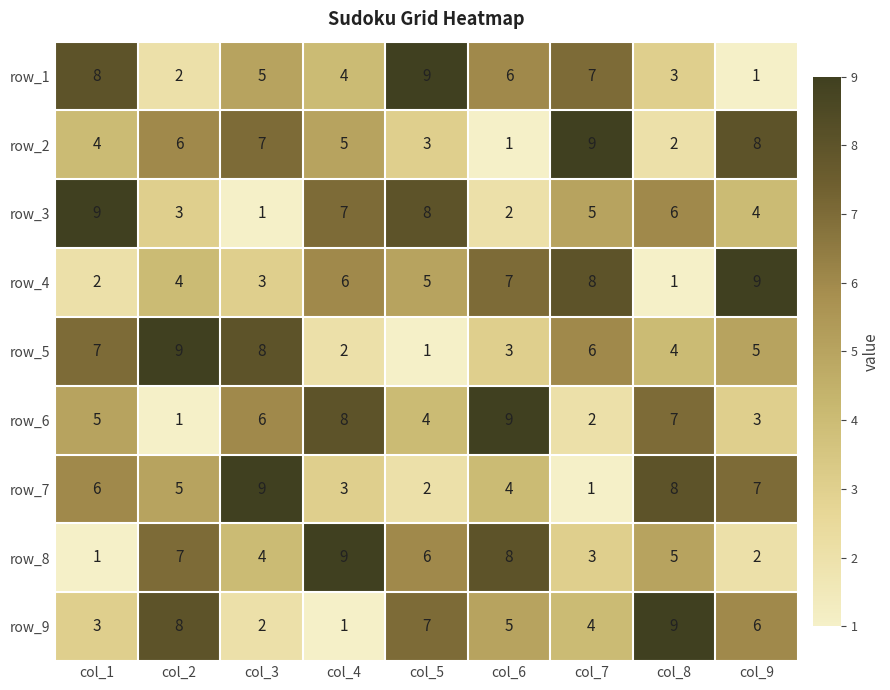

What is the difference between the highest and lowest values at col_1?

8